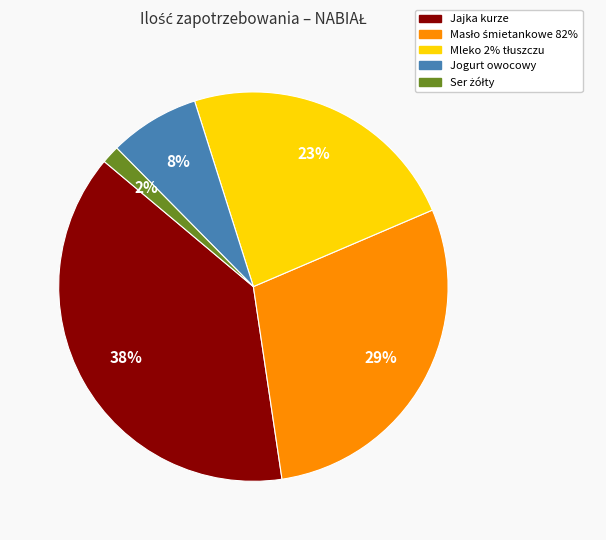

To the nearest percent, what is the average slice percentage?

20%